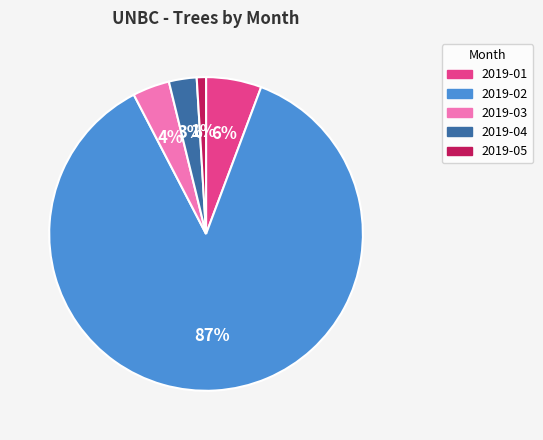

Which has a higher value, 2019-02 or 2019-03?

2019-02